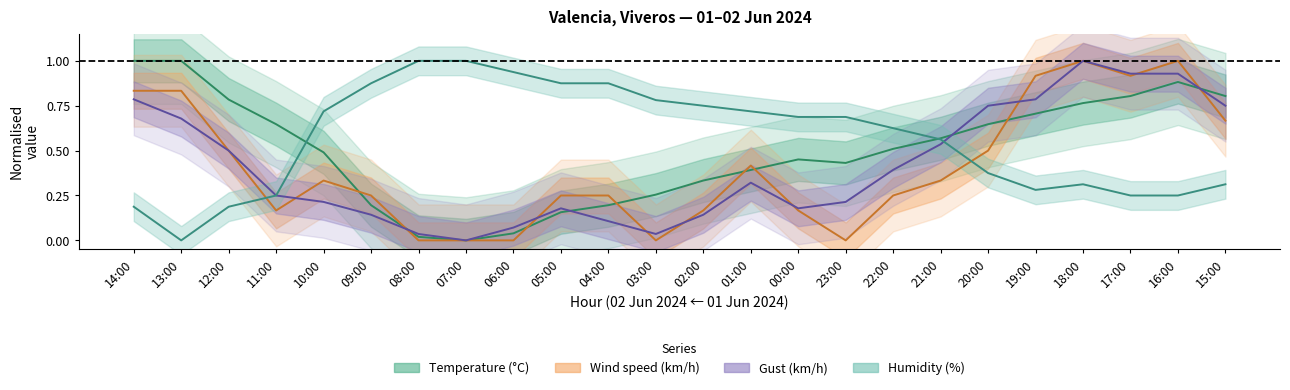

At which category is the sum across all series the highest?

18:00